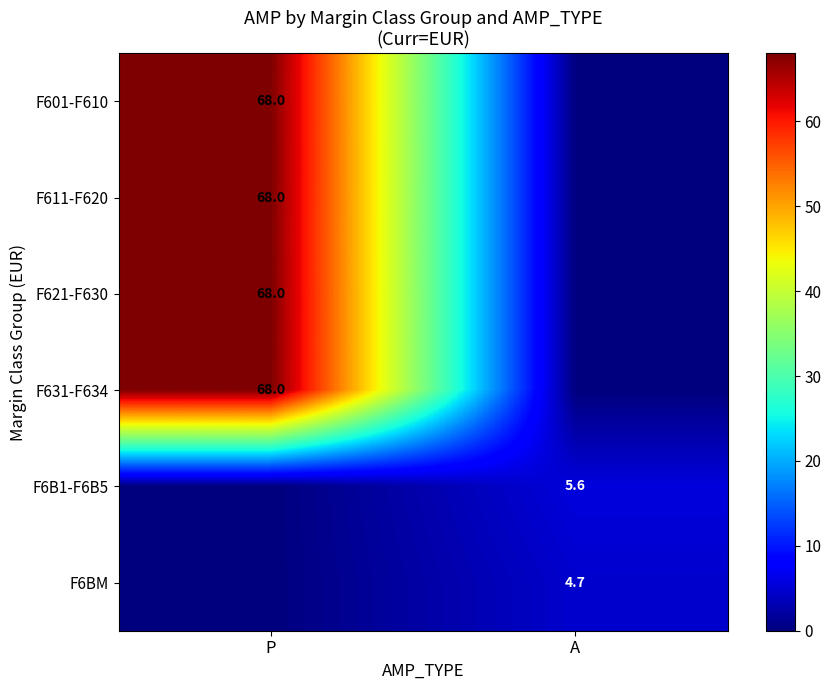

The F621-F630 series shows 68.0 at P. True or false?

True